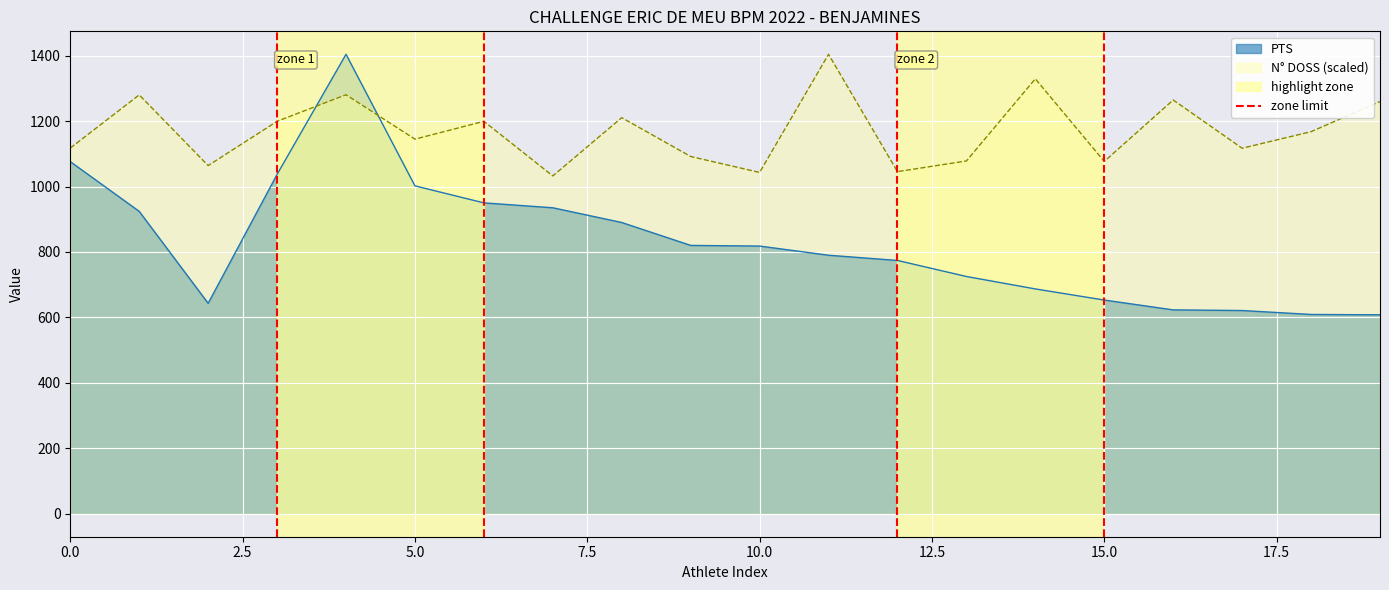

The value of PTS at 10.0 is 818.0. True or false?

True